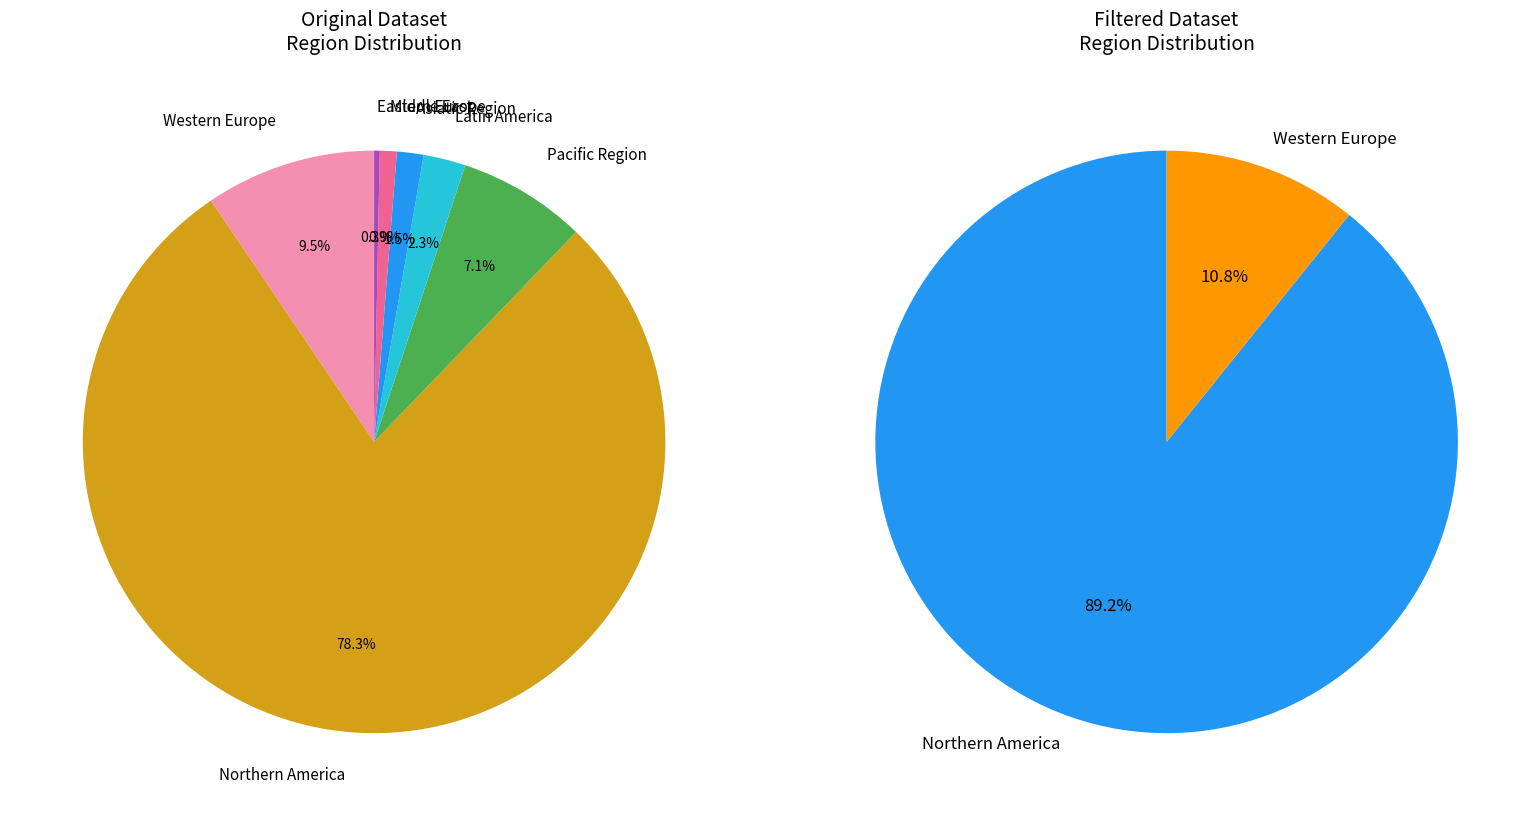

What is the total percentage of Latin America and Eastern Europe?

2.6%